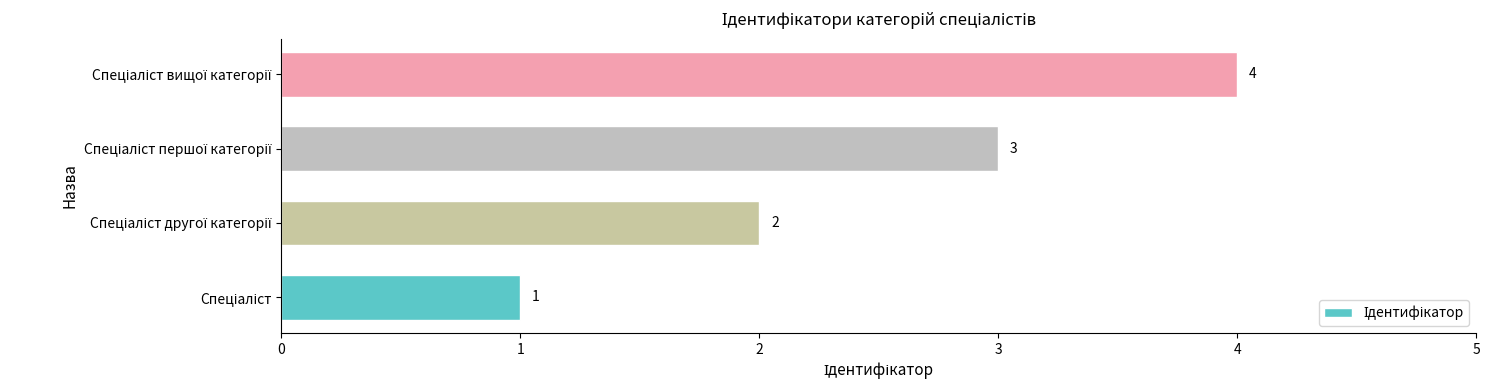

What is the difference between the second highest and second lowest values?

1